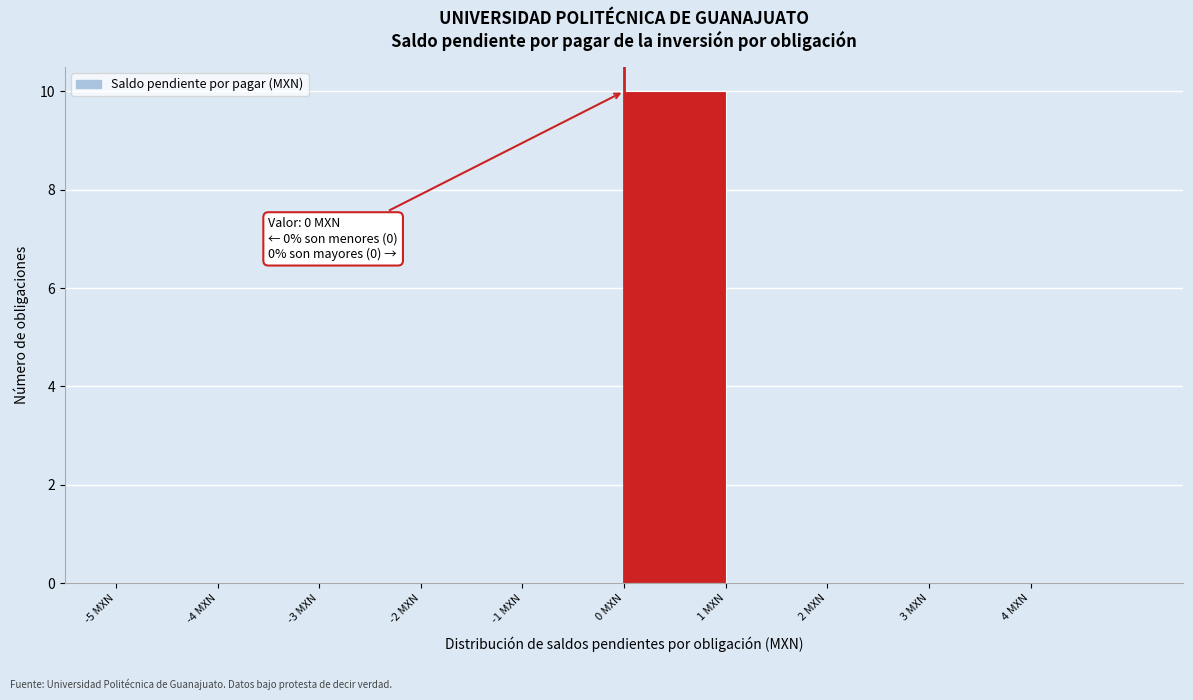

Over which range of the x-axis is the bar tallest?

0 to 1